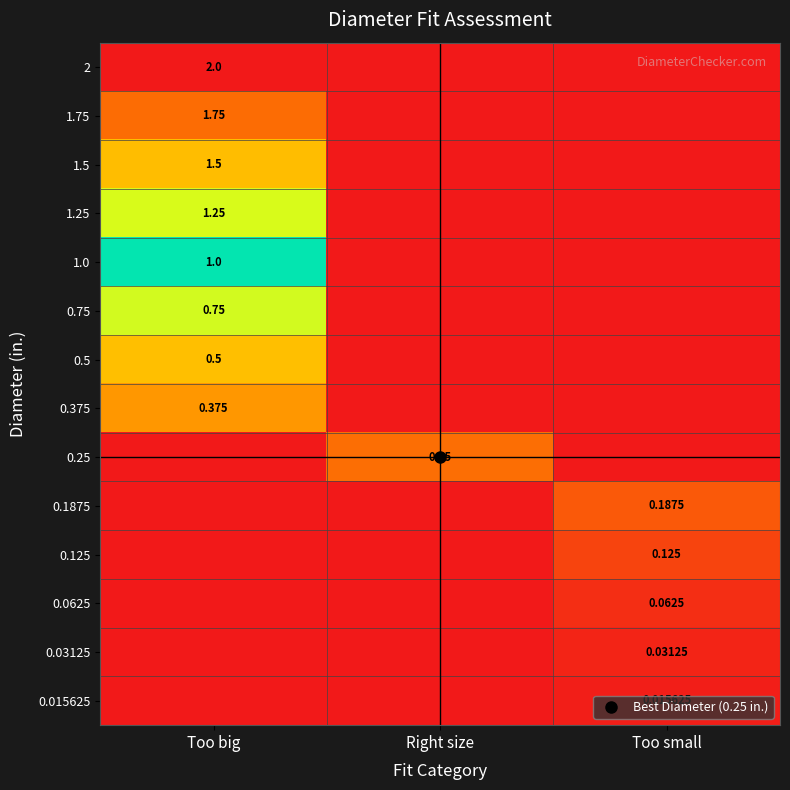

The value of 0.03125 at Too small is 0.1. True or false?

False